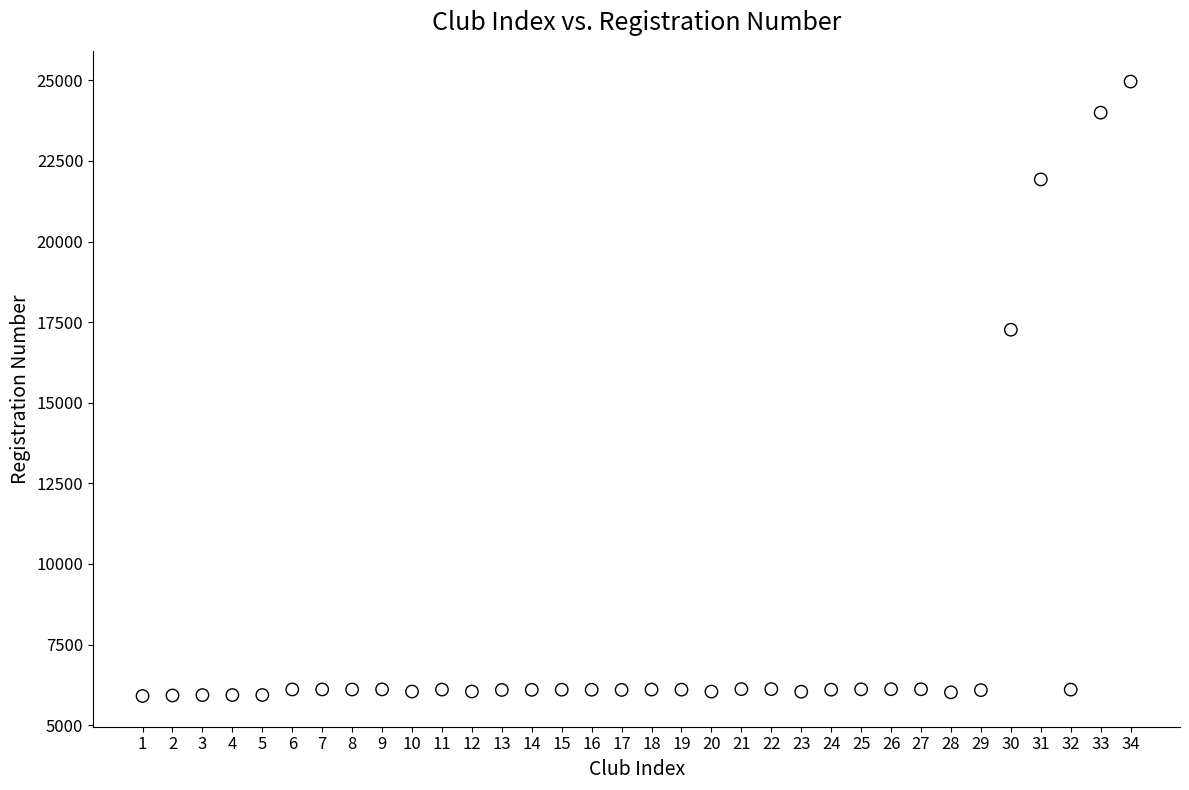

What is the range of X values (max minus min)?

33